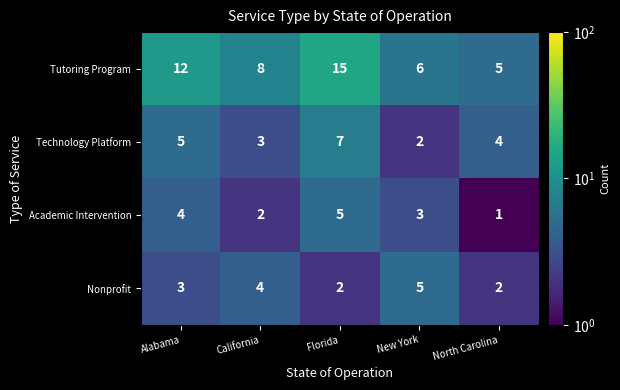

What is the difference between the second highest and minimum values in the Academic Intervention series?

3